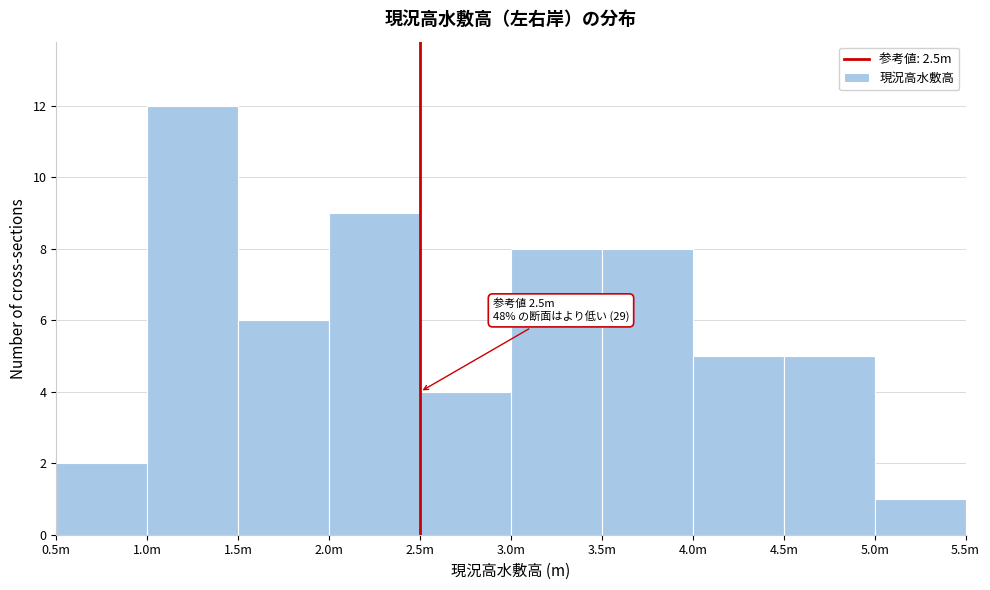

Reading left to right, what are all the values shown in this chart?

0.5m=2	1.0m=12	1.5m=6	2.0m=9	2.5m=4	3.0m=8	3.5m=8	4.0m=5	4.5m=5	5.0m=1